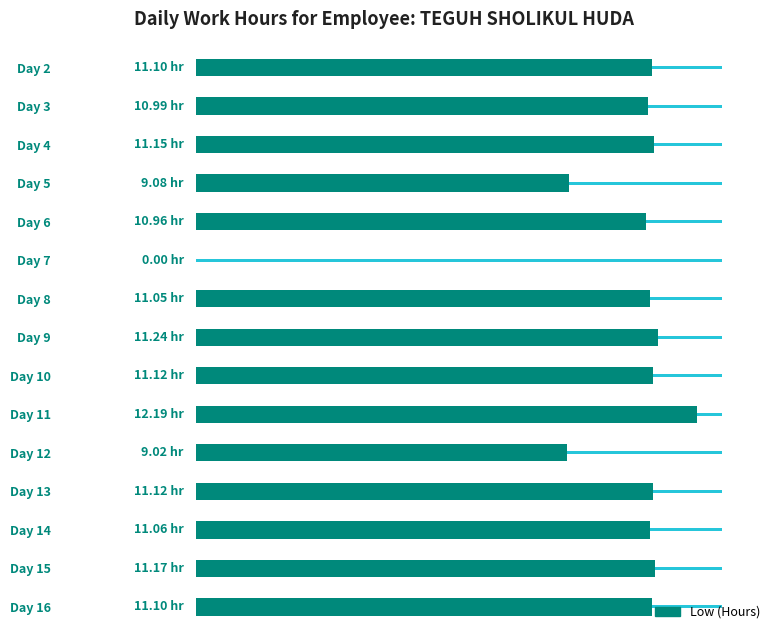

The value at Day 14 is 11.1. True or false?

True